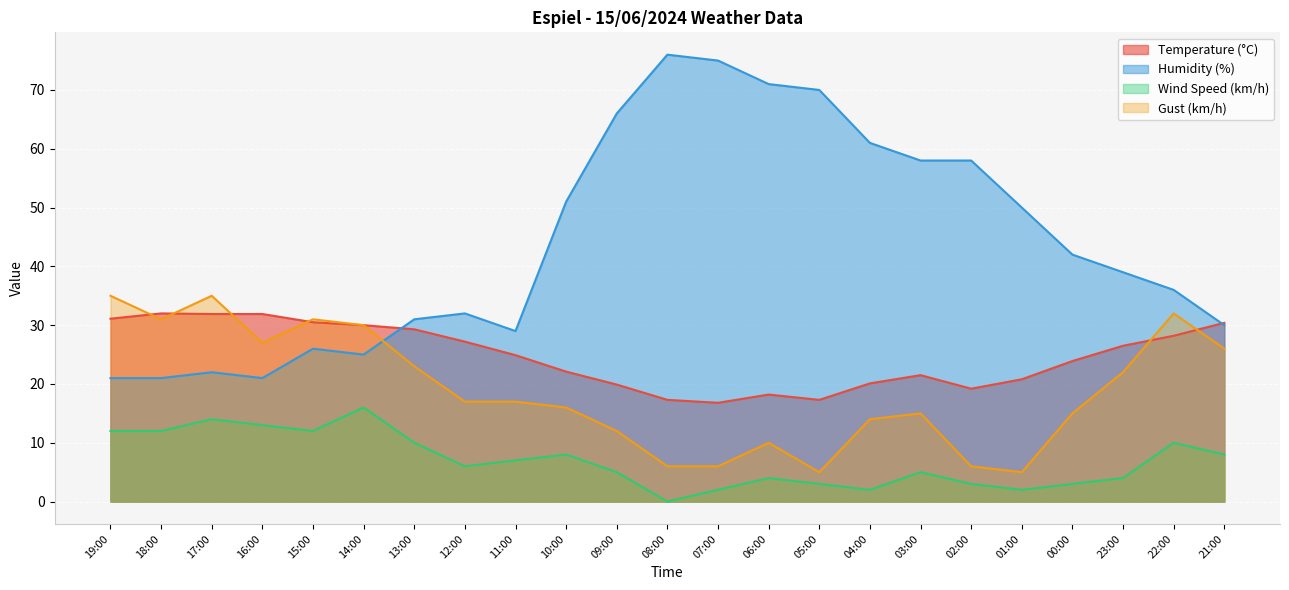

What is the maximum value for Wind Speed (km/h)?

16.0